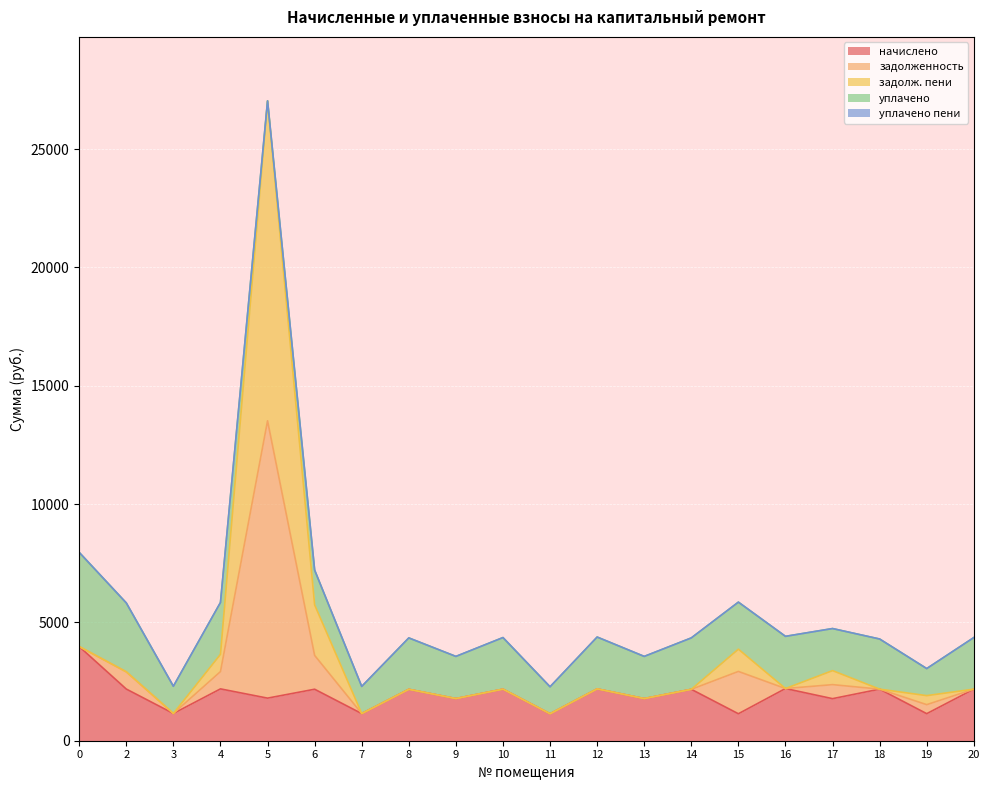

After their last crossing, which series has the higher values: уплачено or задолженность?

уплачено